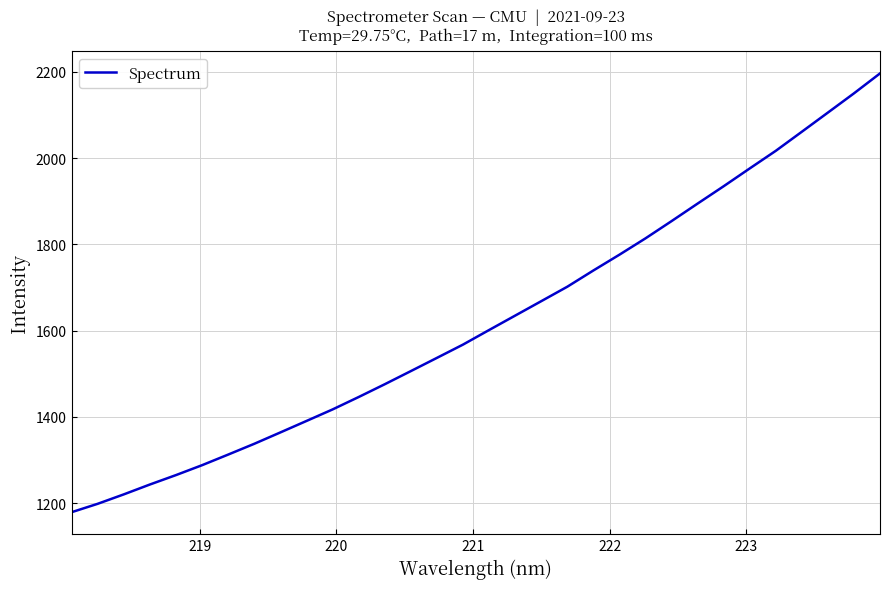

What is the difference between the maximum and minimum values?

1017.7